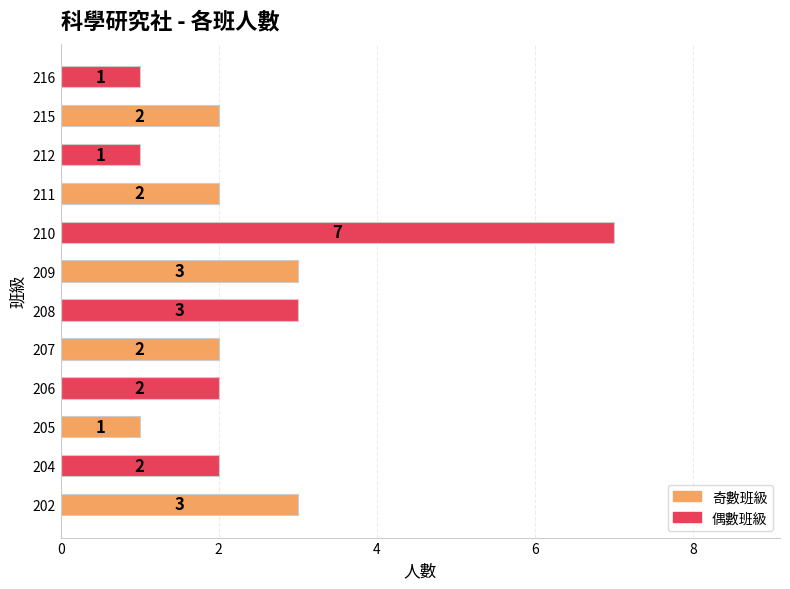

How many distinct data groups are displayed?

1